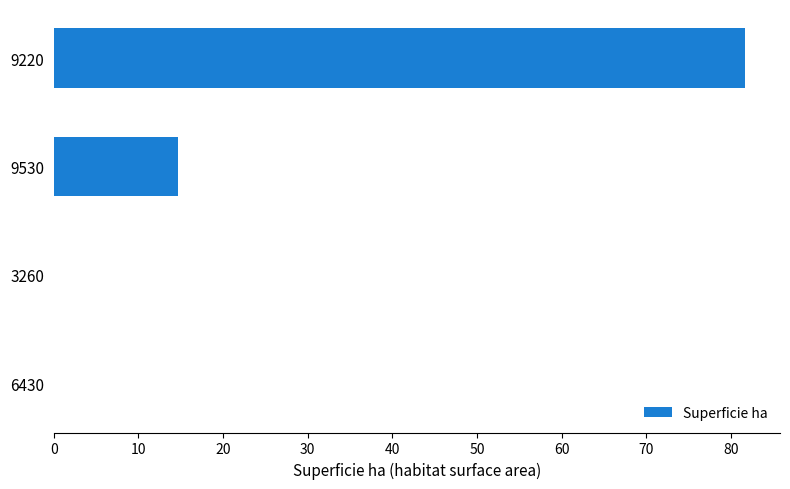

What is the change in value from 9530 to 9220?

+67.0